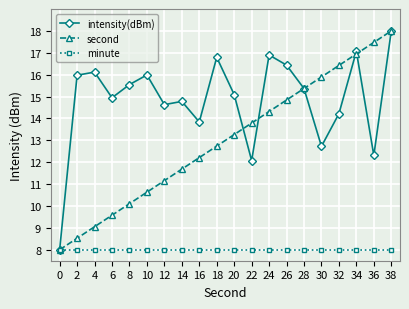

List the labels in order of second value, smallest first.

0, 2, 4, 6, 8, 10, 12, 14, 16, 18, 20, 22, 24, 26, 28, 30, 32, 34, 36, 38